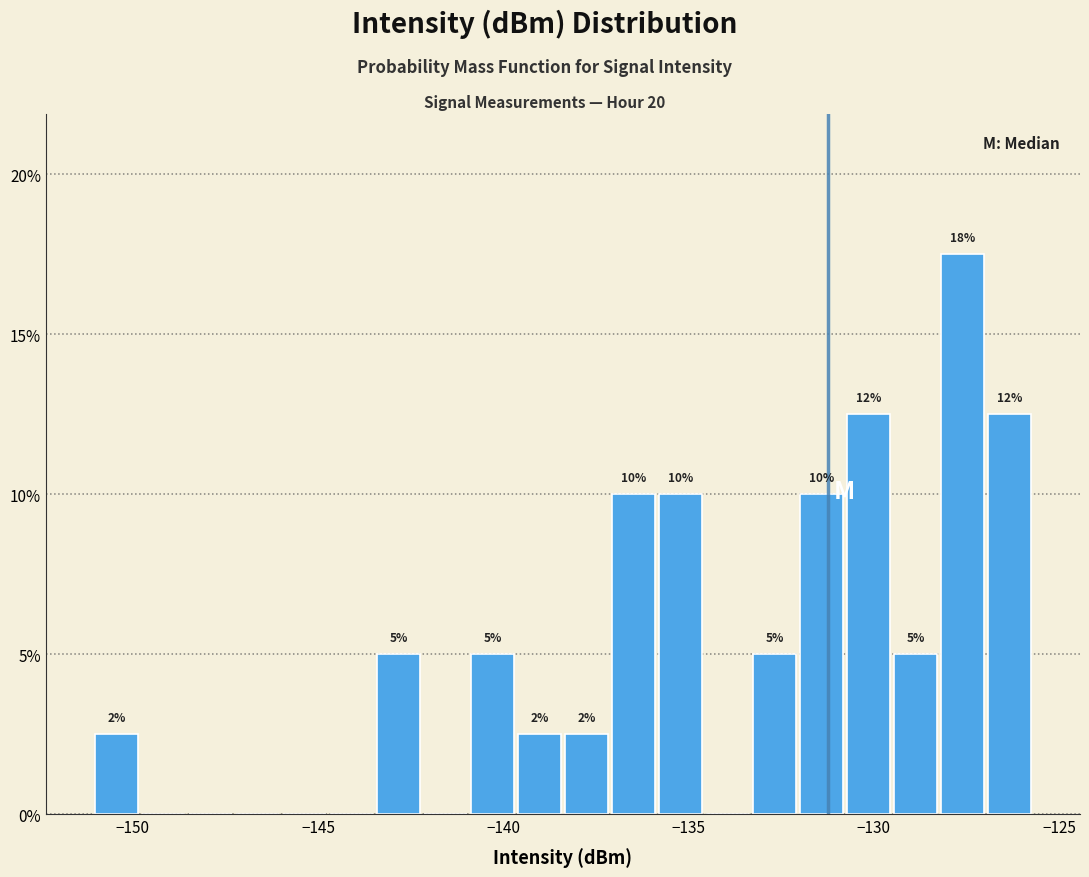

Read against the x-axis, roughly where is the centre of the tallest bar?

-127.5